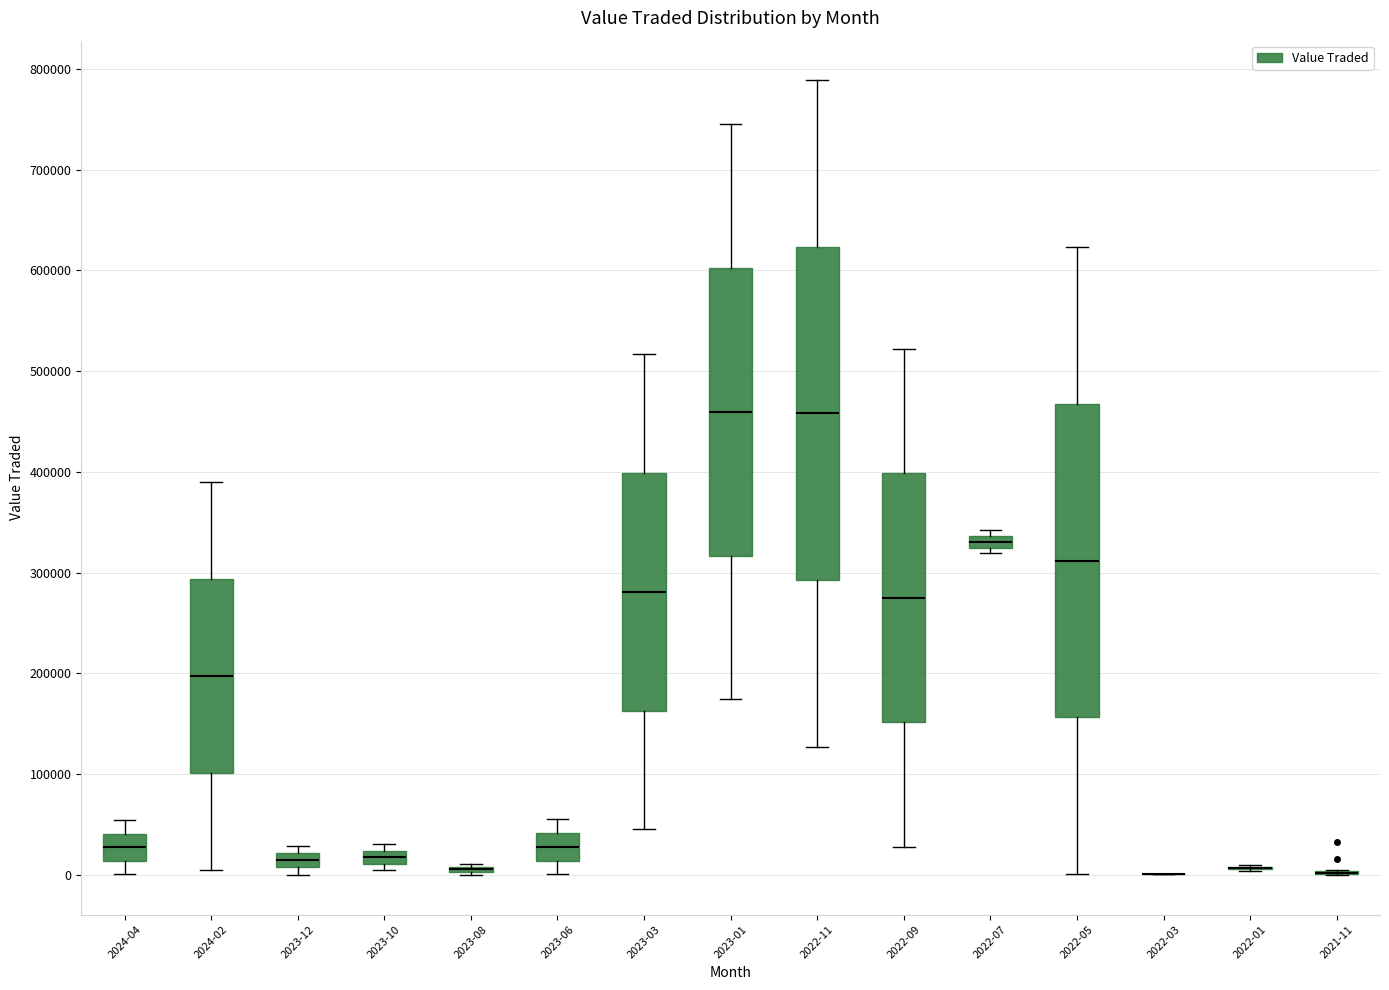

Where is the upper edge of the box for 2023-01 on the y-axis? The values are not printed on the chart, so give them approximately, as read against the axis.

600000